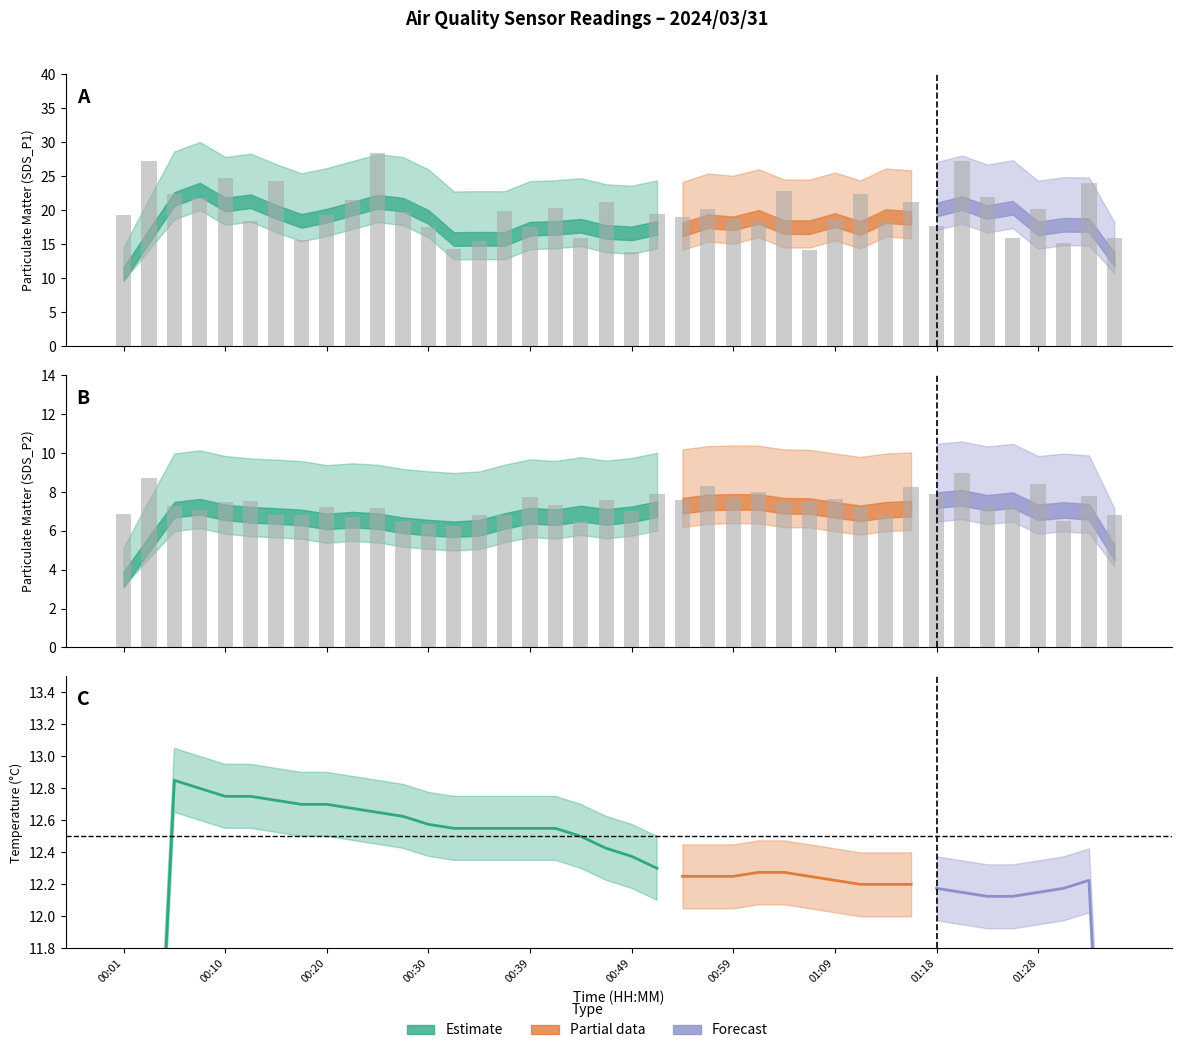

The SDS_P2 series shows 7.2 at 00:20. True or false?

True